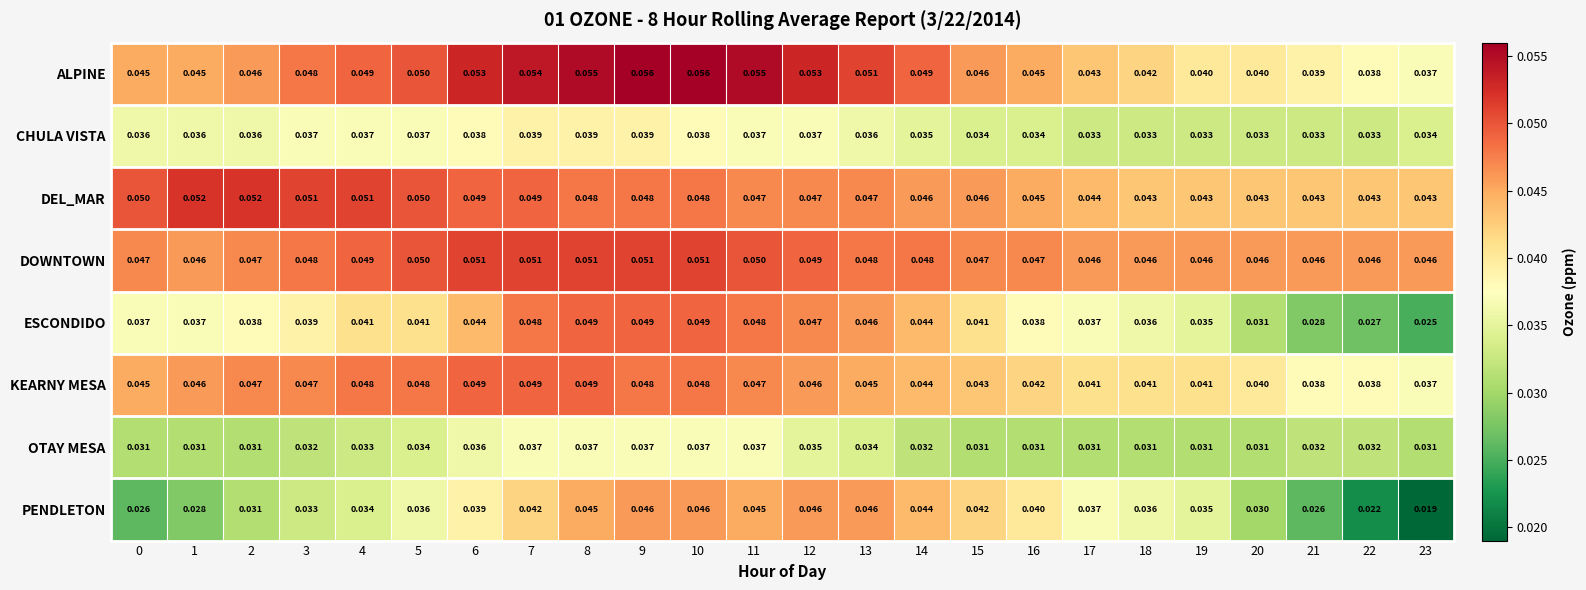

Which series has the widest spread of values?

PENDLETON